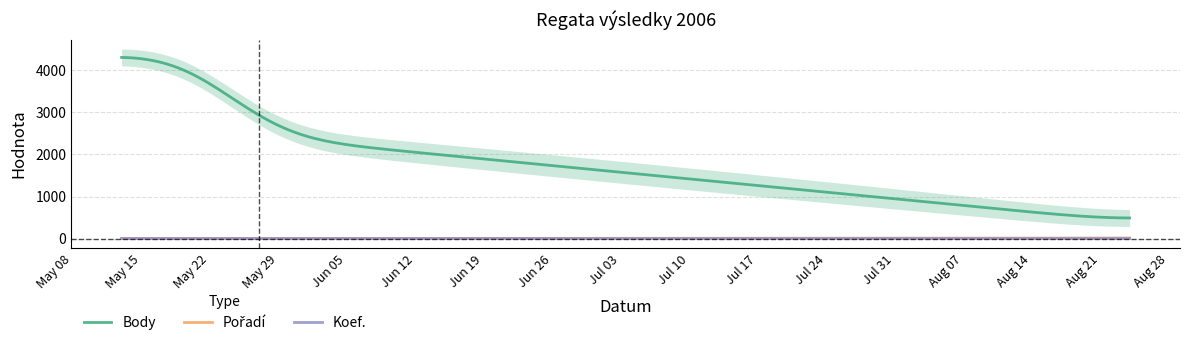

How many lines are shown in the chart?

3